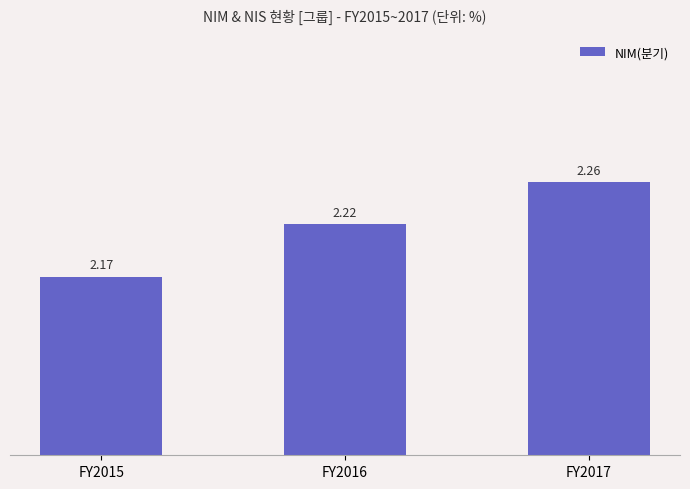

Does the chart contain stacked bars?

No